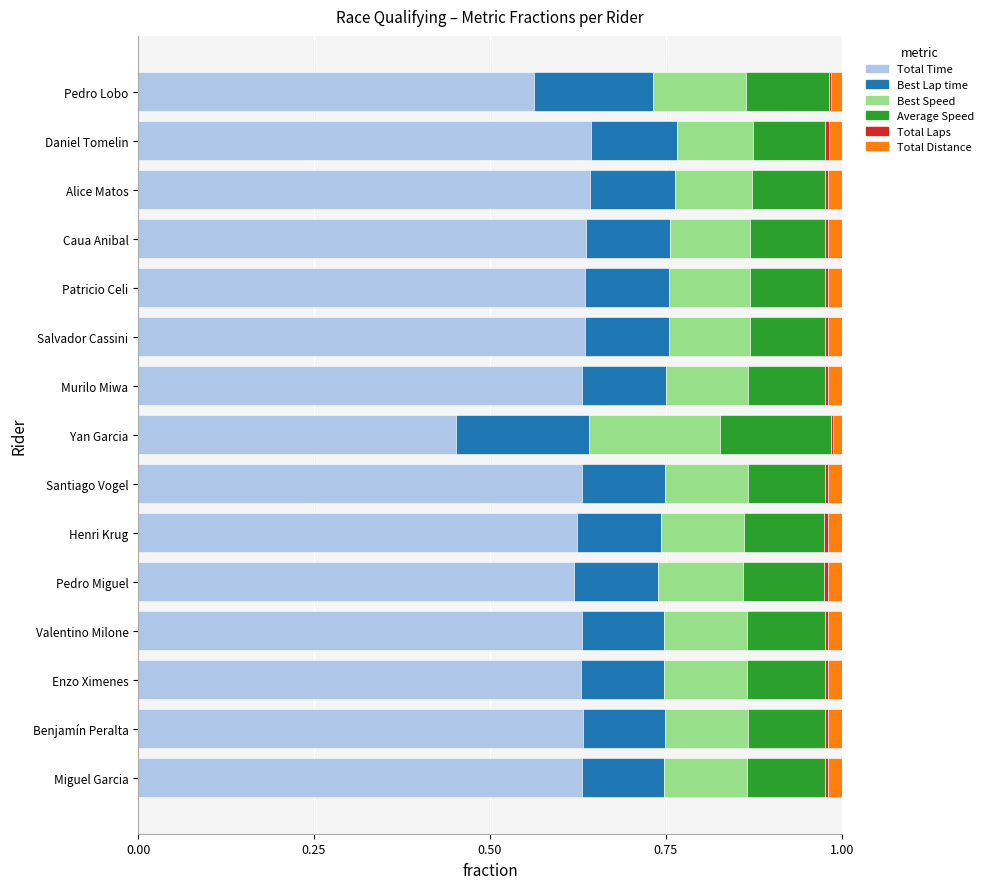

What is the sum of all Total Time values?

9.2